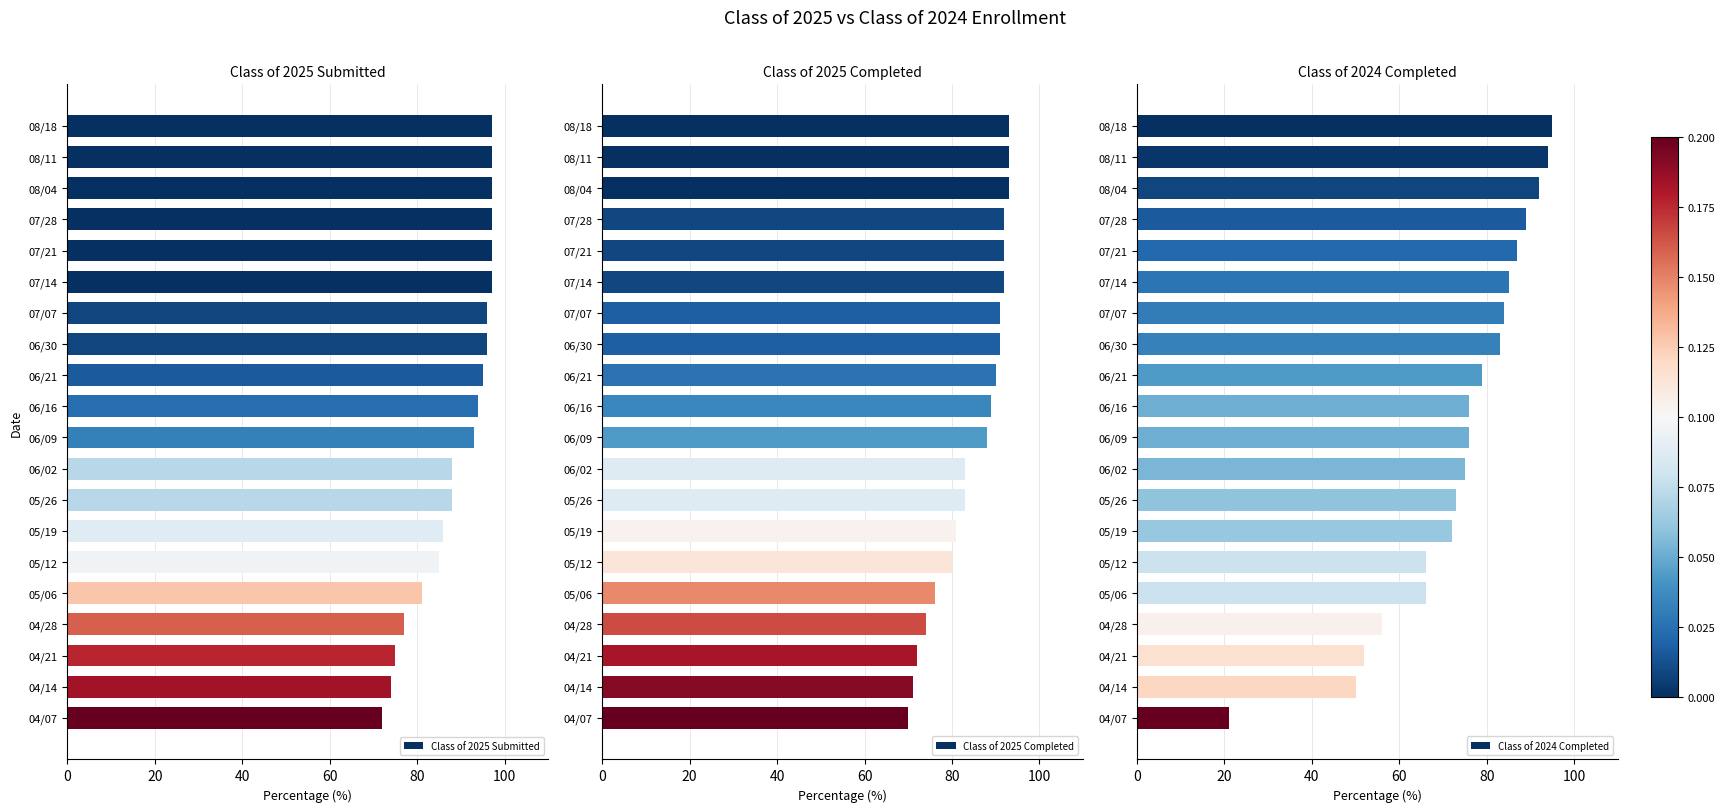

How many bars are there in total?

60